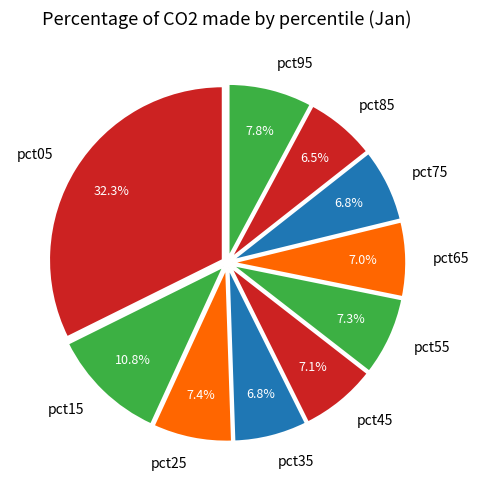

To the nearest percent, what is the difference between the pct05 and pct35 slice percentages?

26%